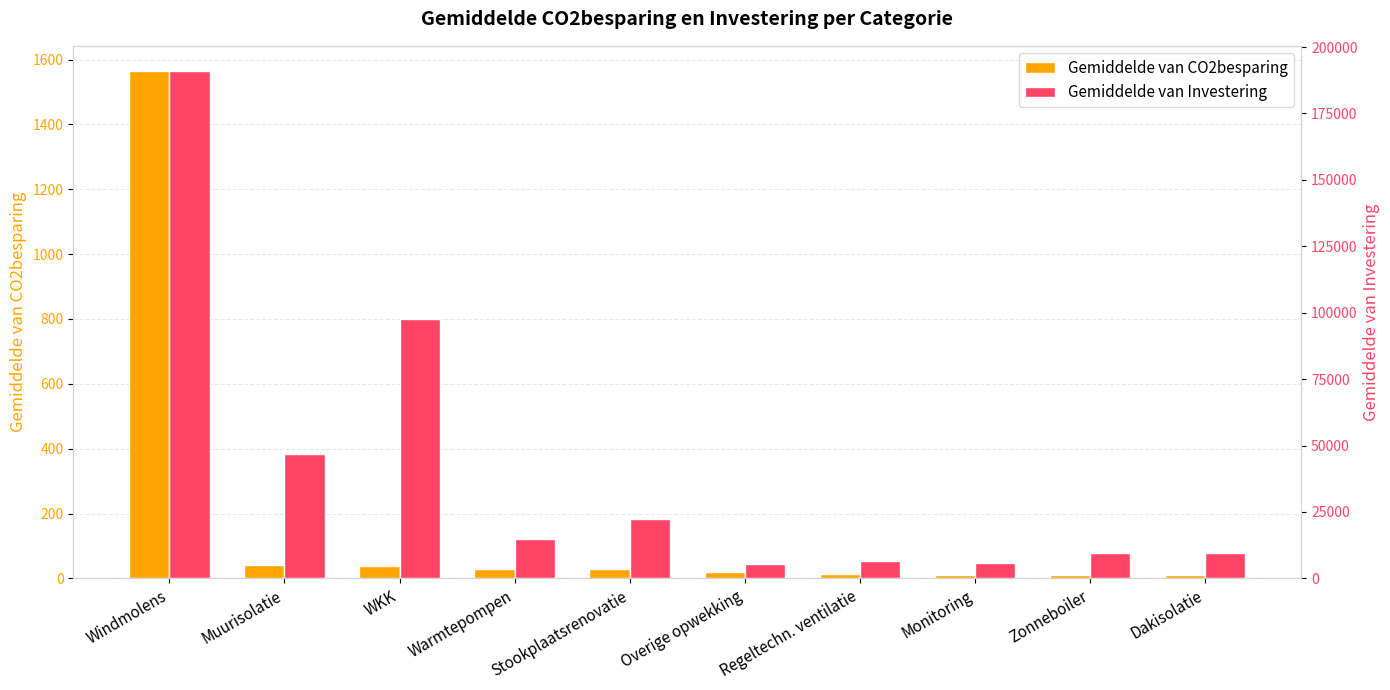

Reading right to left, extract all data points from this chart.

Gemiddelde van CO2besparing: 8.9	9.2	9.7	12.5	19.7	27.4	29.7	37.3	41.5	1564.0
Gemiddelde van Investering: 9719.0	9700.0	5929.6	6561.2	5374.0	22295.5	14945.0	97571.4	46874.1	190900.0